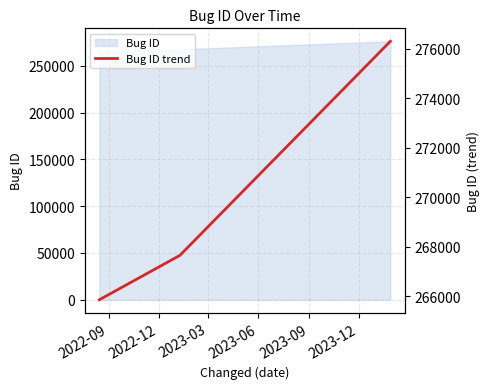

What is the value of the 2nd point from the left?

267650